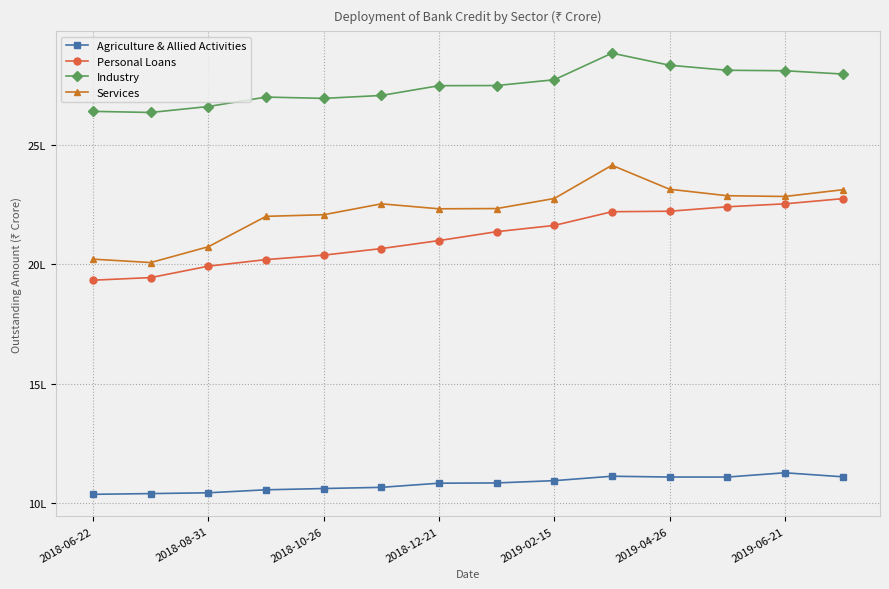

Which series has the largest total across all categories?

Industry